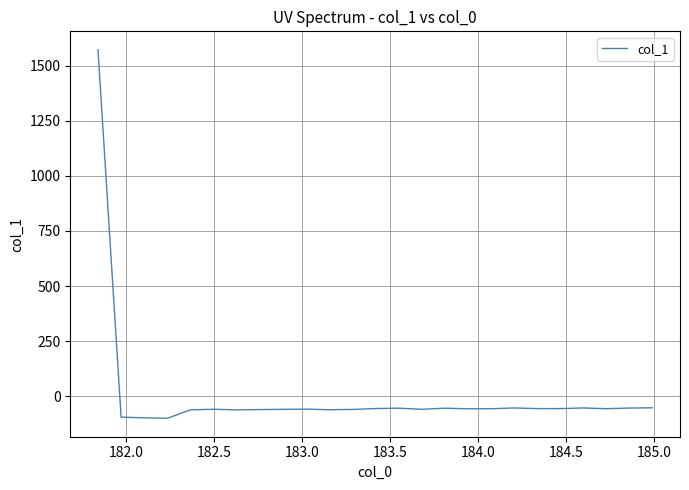

What is the greatest value displayed?

1571.4